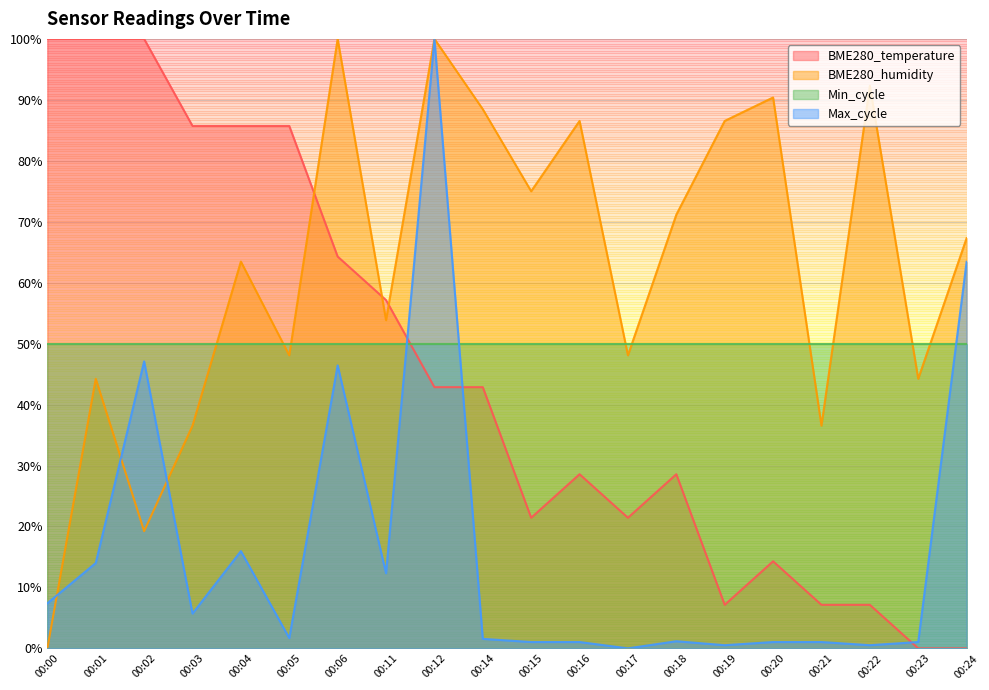

What is the sum of all BME280_humidity values?

1251.9